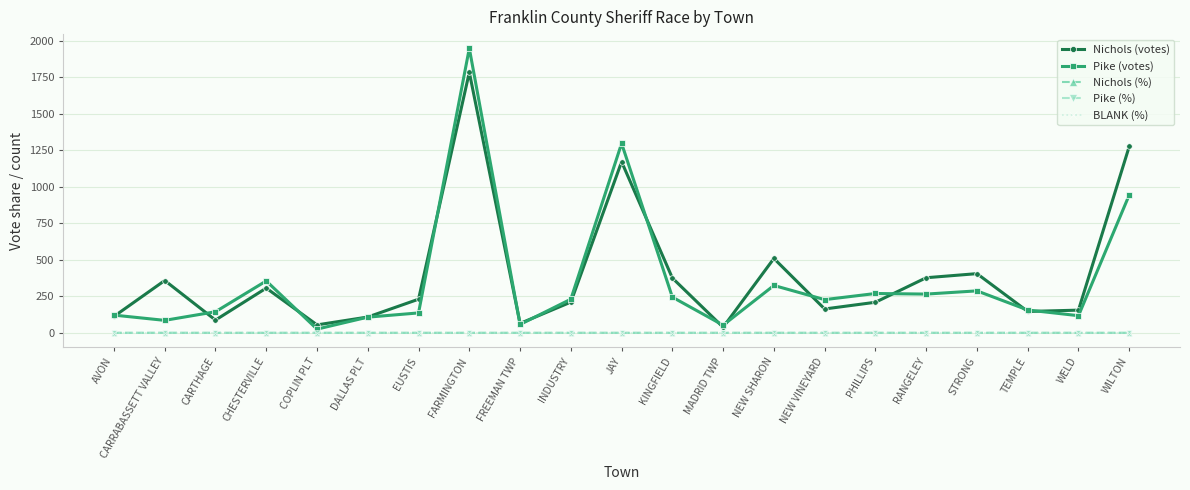

Which series has the widest spread of values?

Pike (votes)